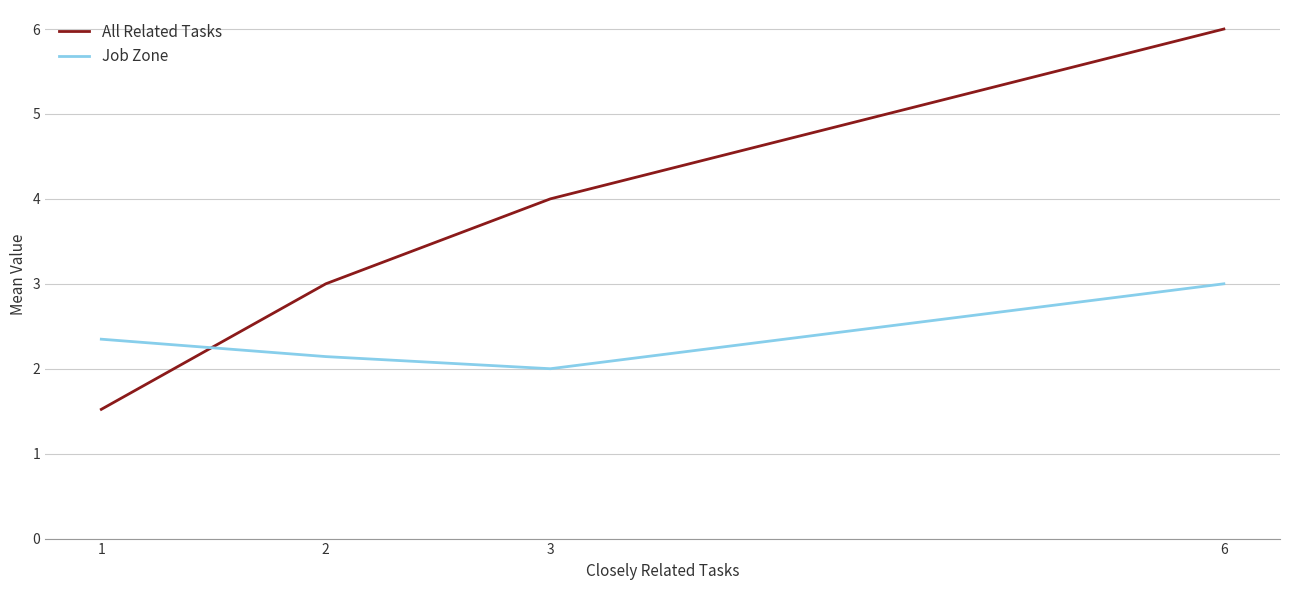

Which series has the largest total across all categories?

All Related Tasks